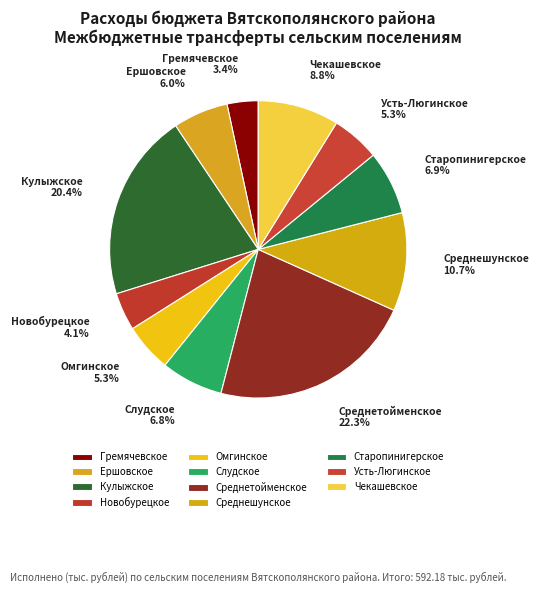

Is there any slice that represents more than half of the pie?

No